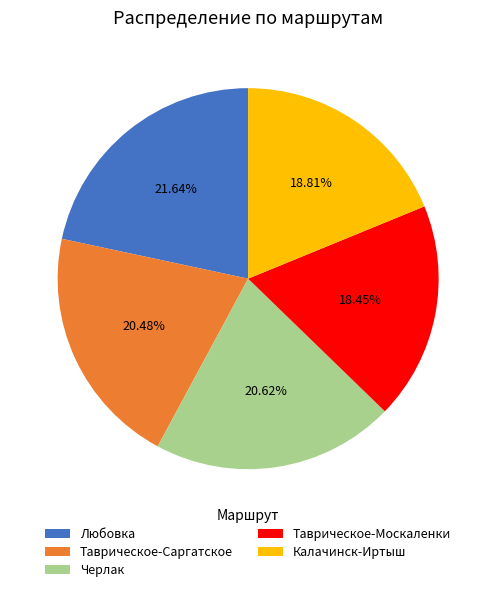

To the nearest percent, what is the difference between the Любовка and Черлак slice percentages?

1%